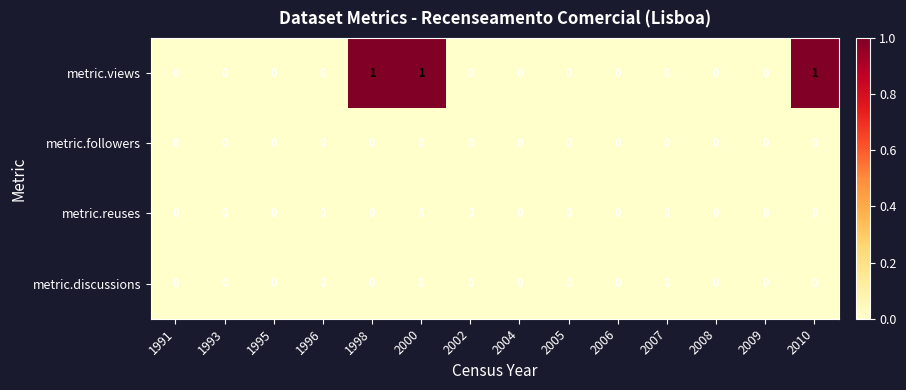

Which series has the largest total across all categories?

metric.views